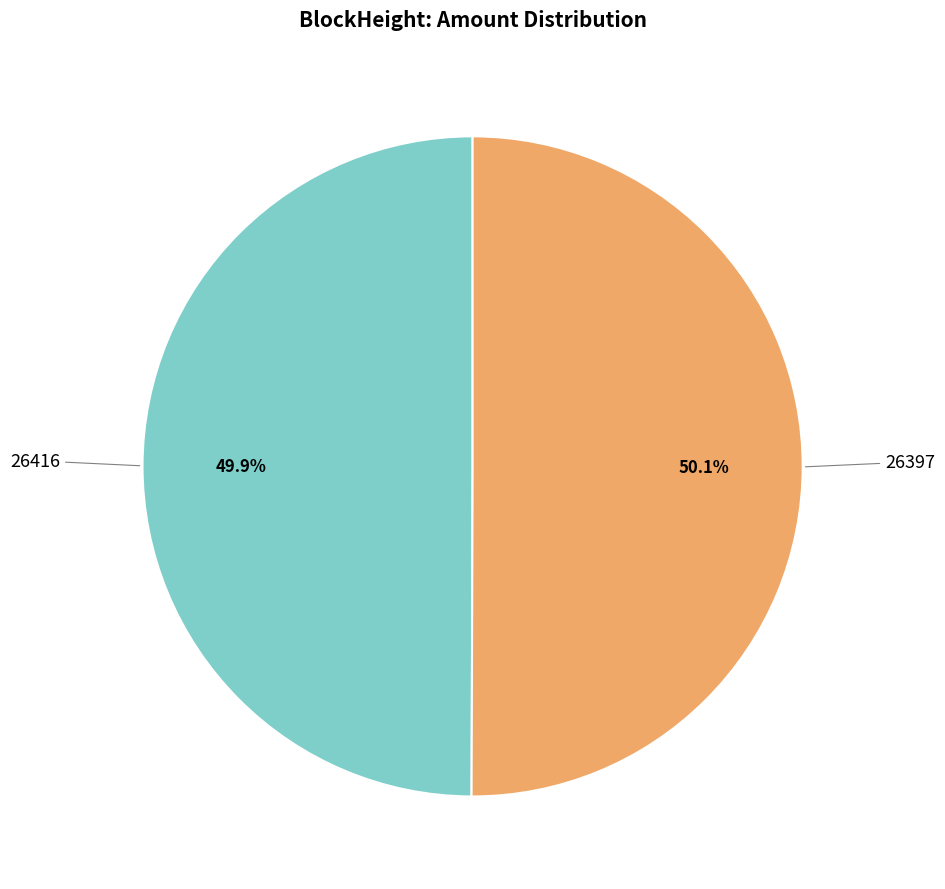

To the nearest percent, what is the combined percentage of 26416 and 26397?

100%